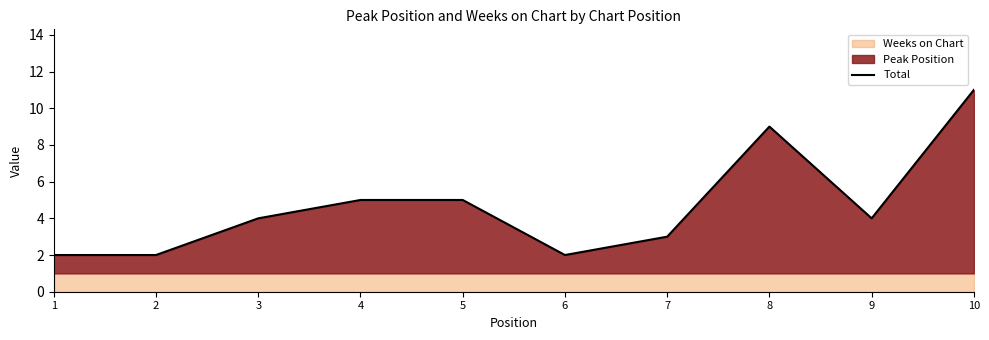

Rank the categories by value from highest to lowest.

10, 8, 4, 5, 3, 9, 7, 1, 2, 6